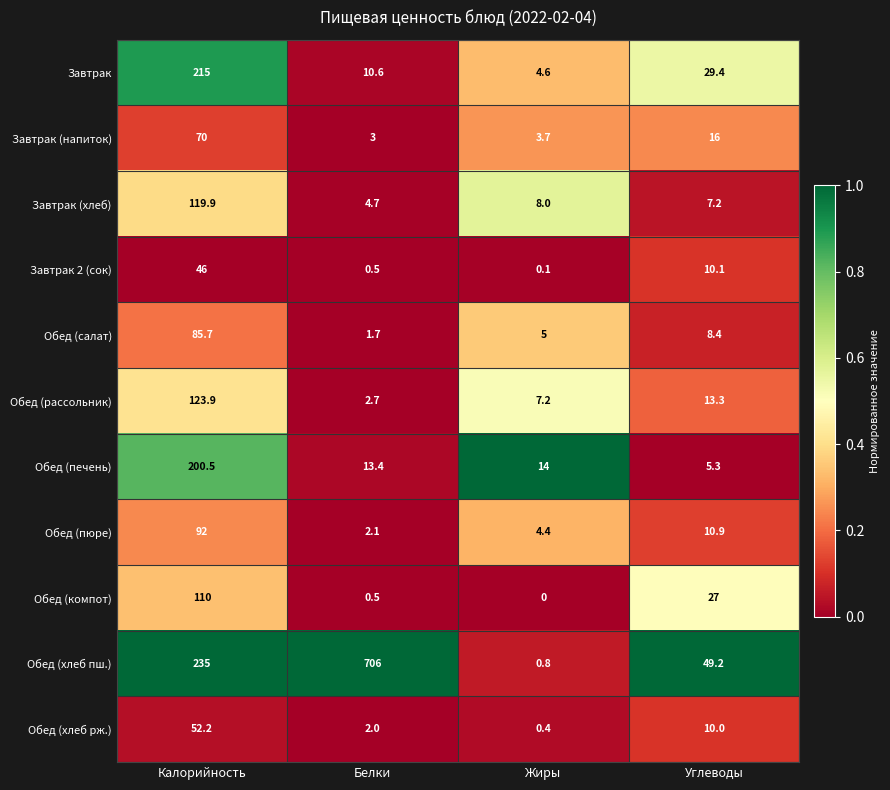

The Завтрак (хлеб) series shows 119.9 at Калорийность. True or false?

True